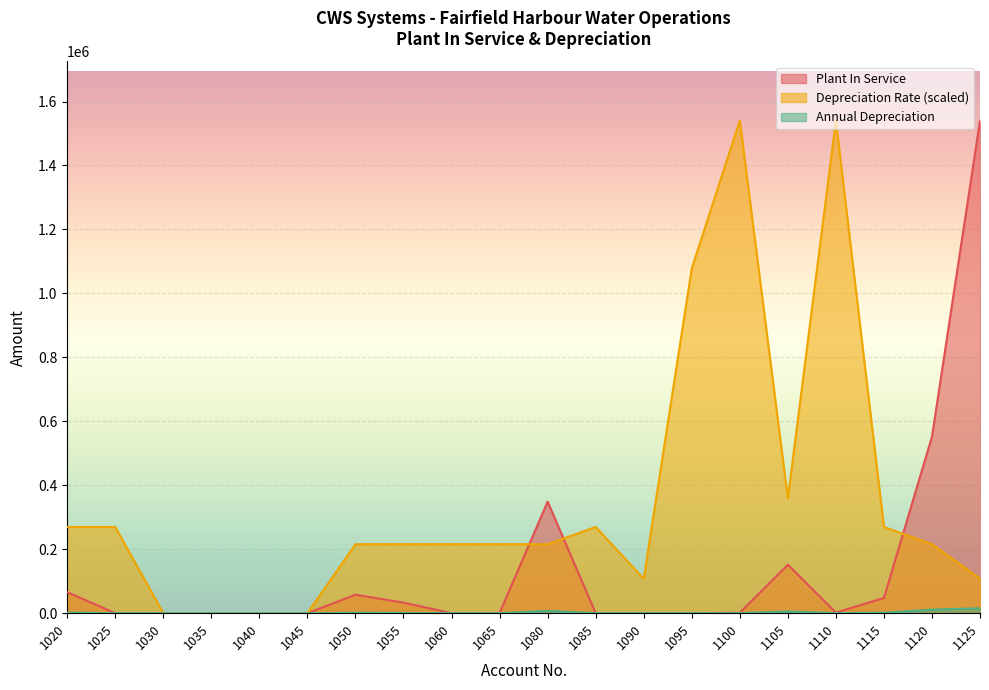

Is it true that Annual Depreciation equals 177.6 at 1110?

False